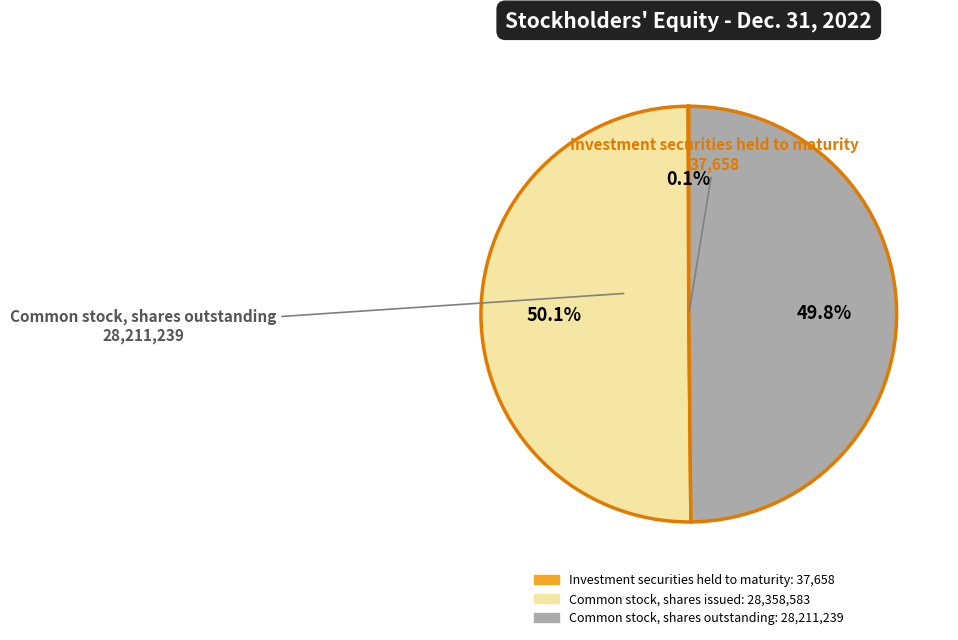

Is it true that Common stock, shares outstanding is 50% of the pie?

True